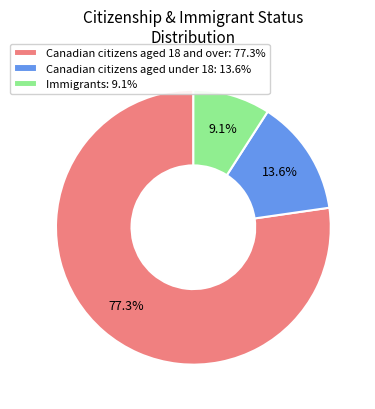

What is the majority slice?

Canadian citizens aged 18 and over: 77.3%